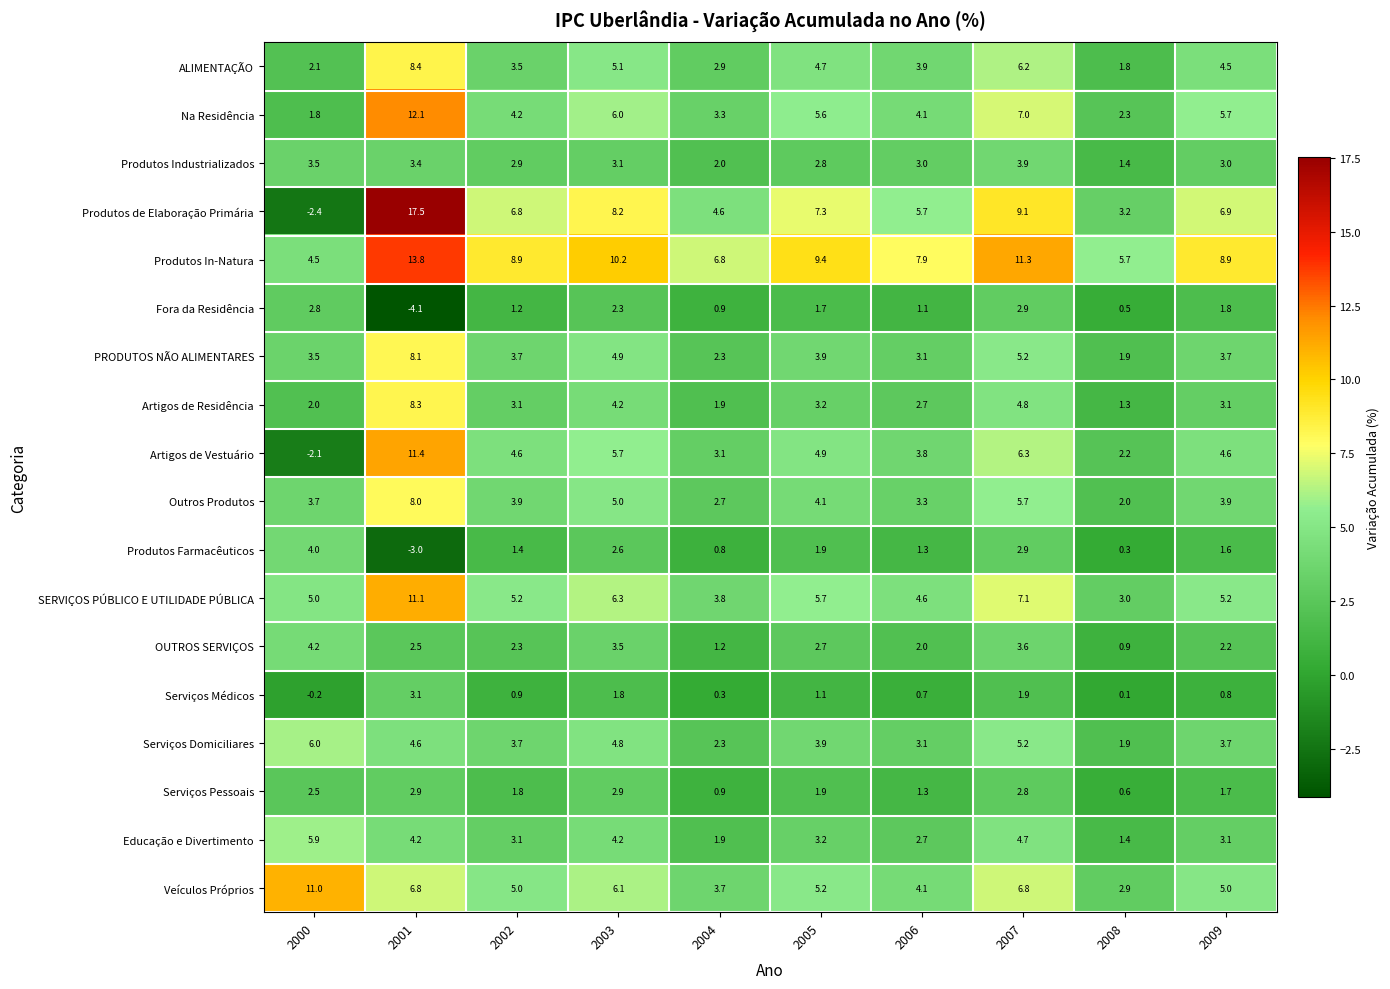

True or false: Serviços Domiciliares has a value of 3.9 at 2005.

True